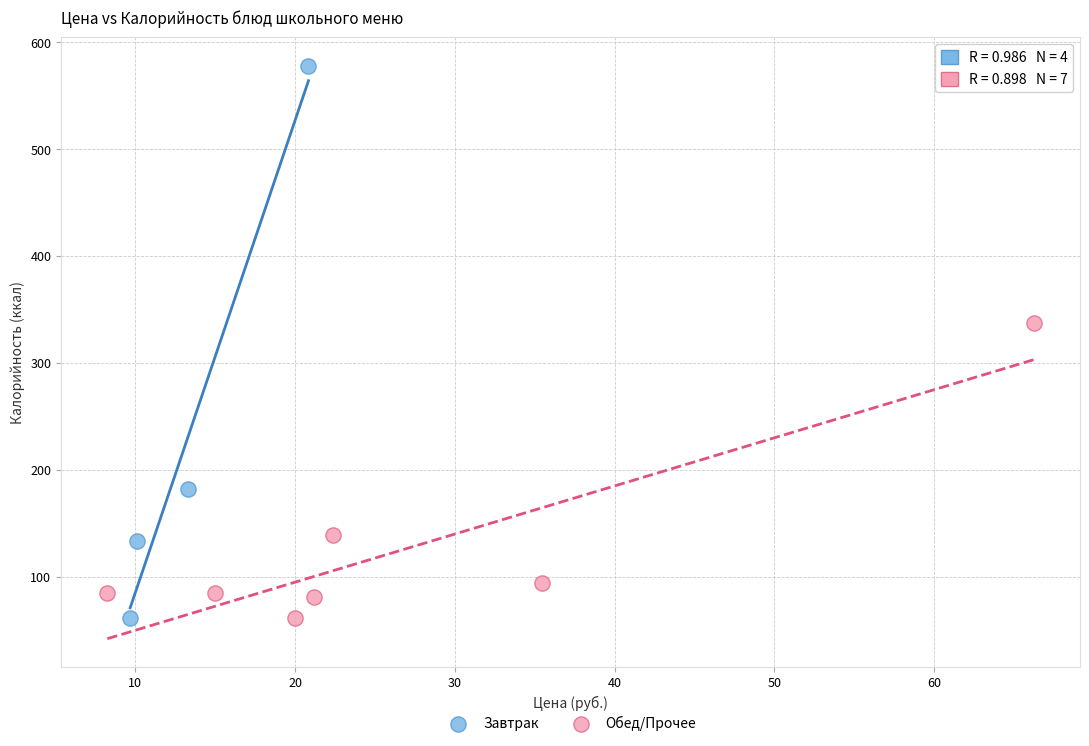

Which series contains the highest Y value?

Завтрак